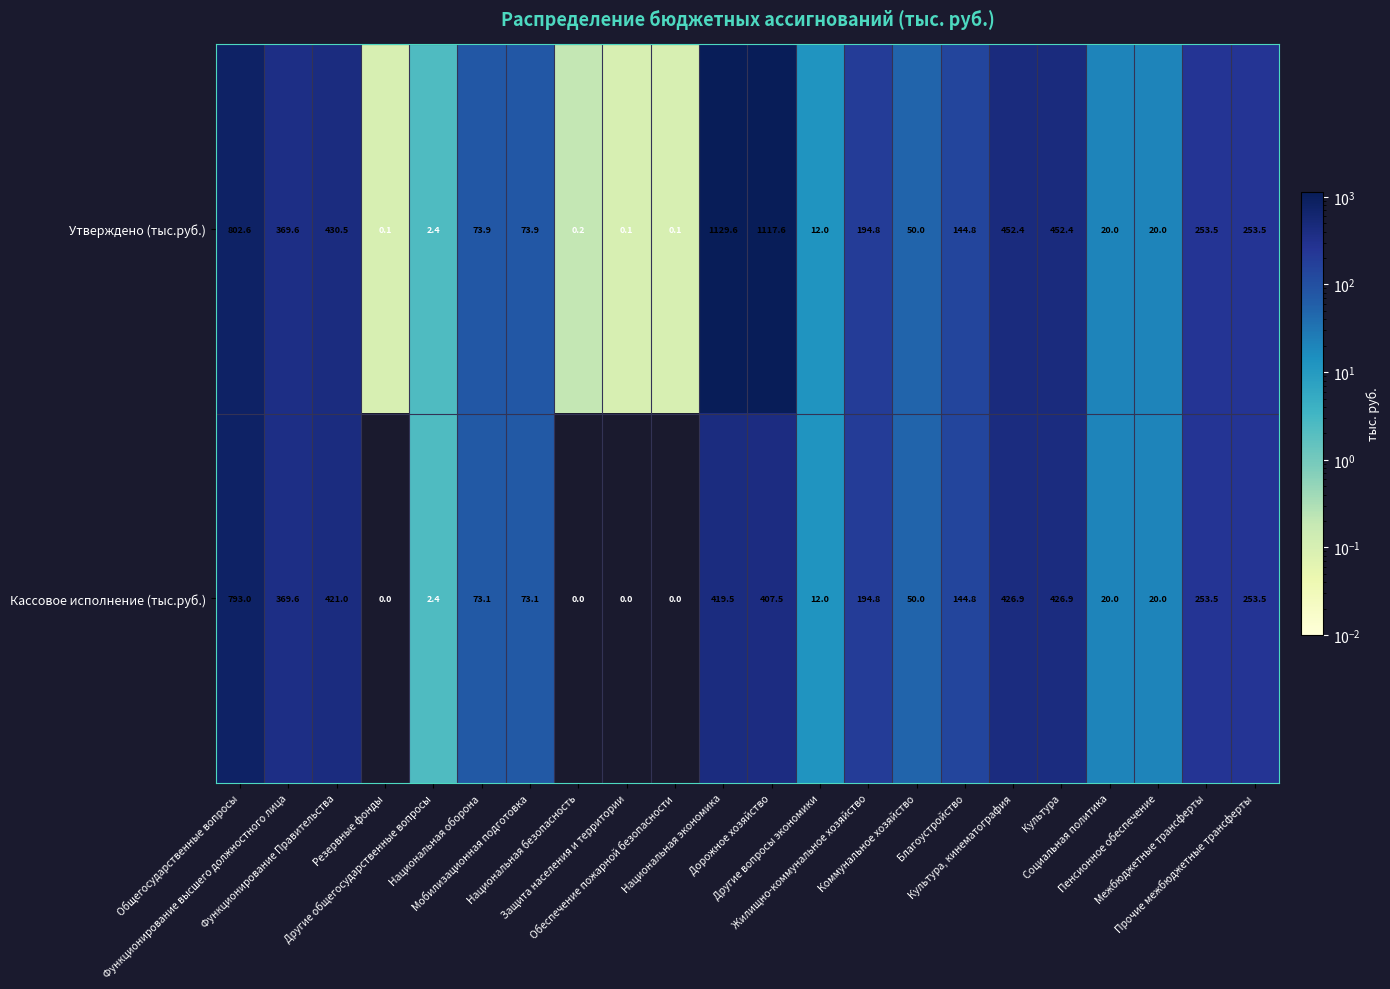

What is the difference between the second highest and minimum values in the Утверждено (тыс.руб.) series?

1117.5